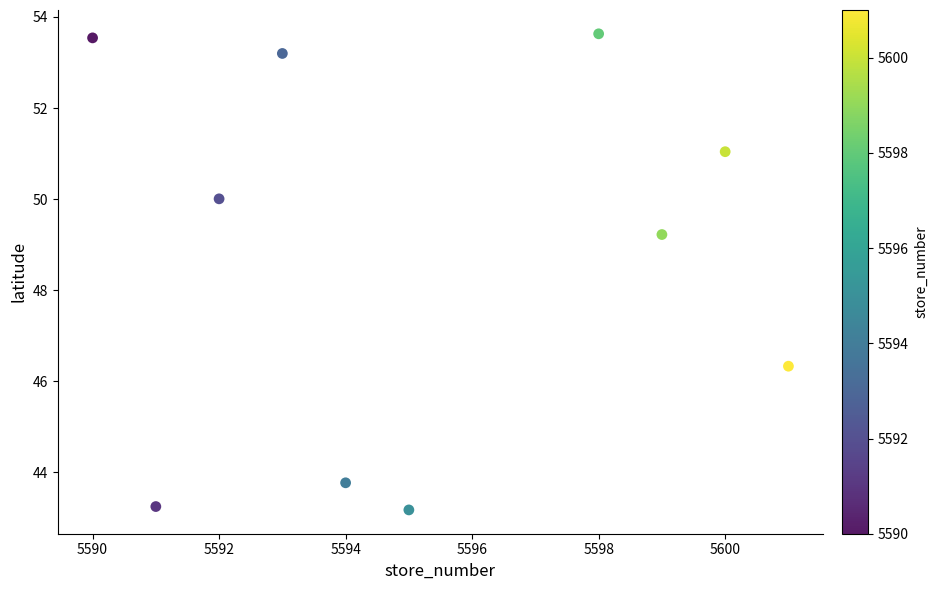

What Y value in the scatter plot is closest to 48?

49.2